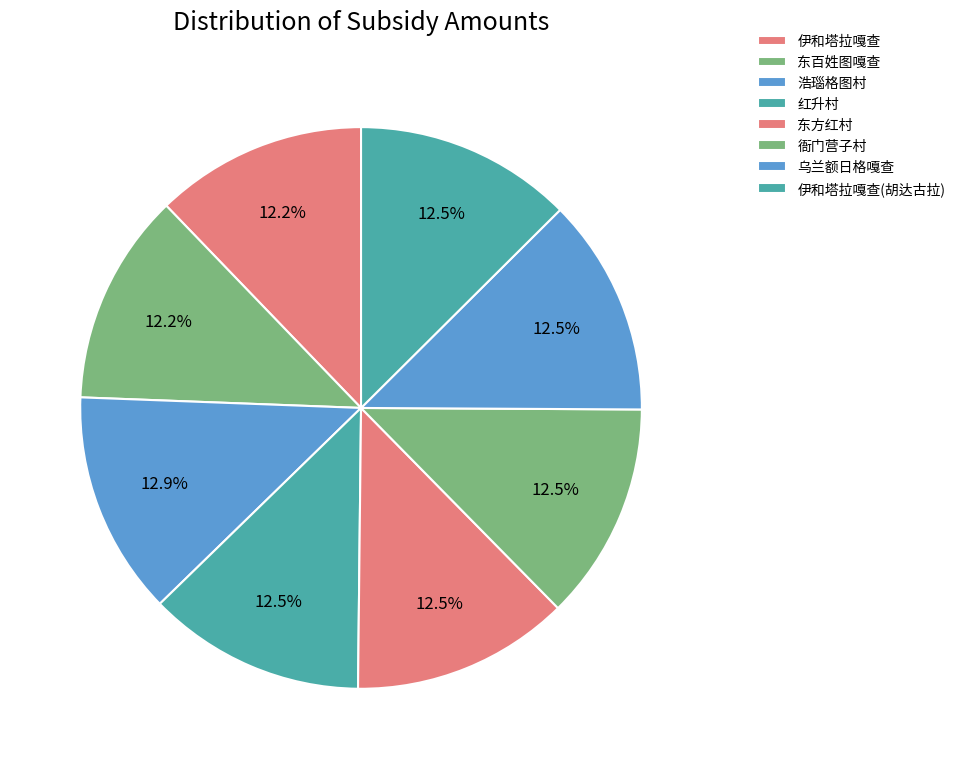

How many segments does this pie chart have?

8